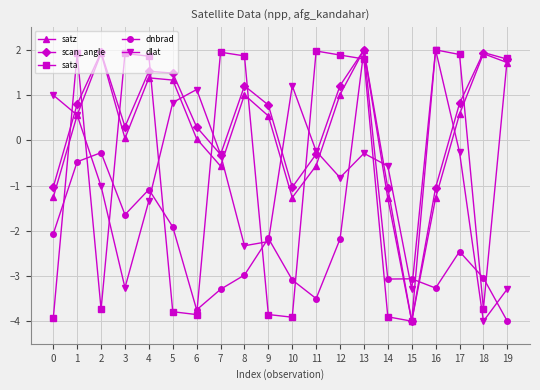

What is the lowest value of the dnbrad series?

-4.0